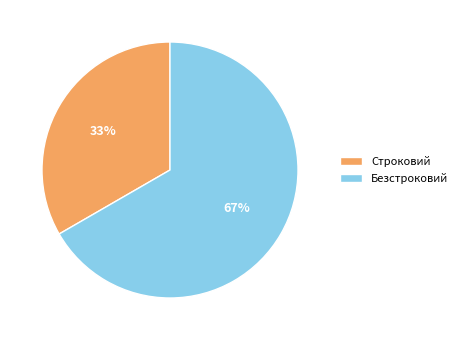

Is it true that Строковий is 38% of the pie?

False